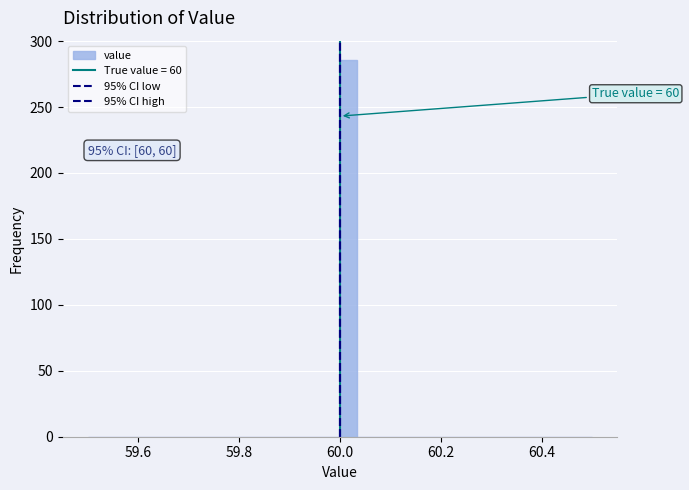

Read against the x-axis, roughly where is the centre of the tallest bar?

60.02